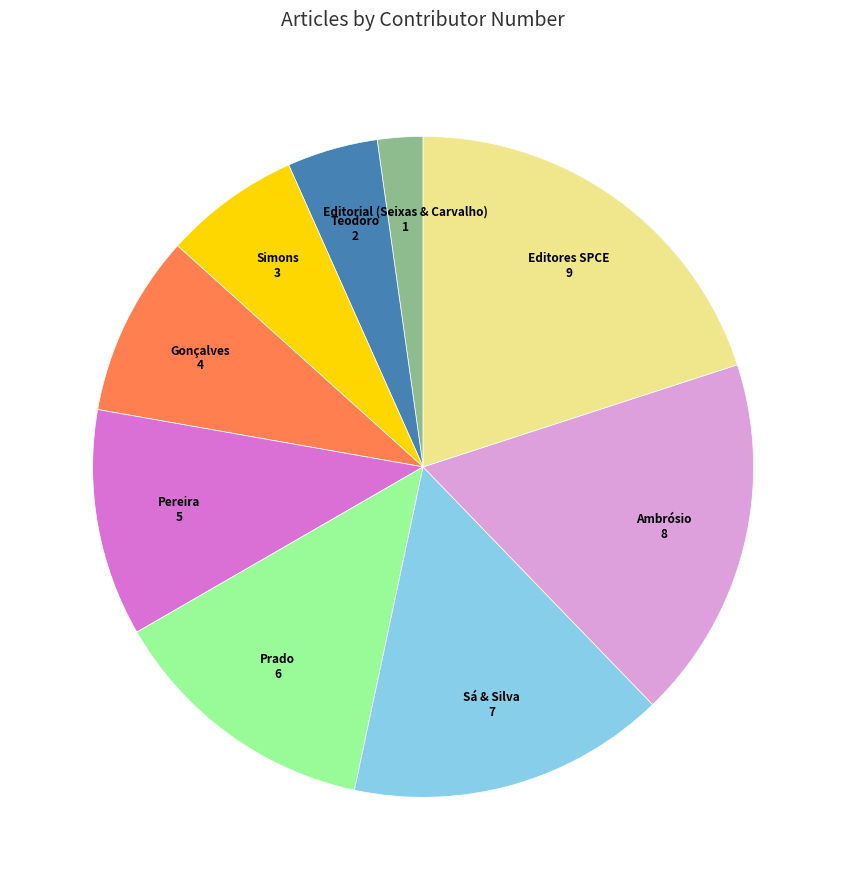

Is there any slice that represents more than half of the pie?

No